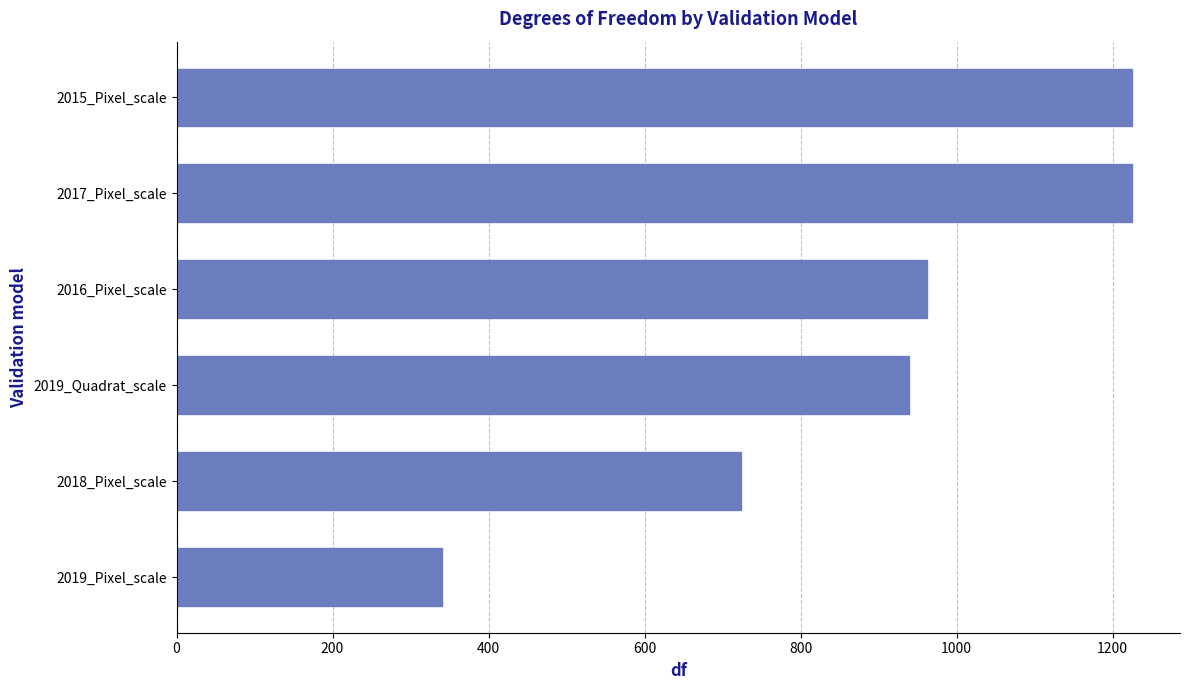

Does the chart contain stacked bars?

No